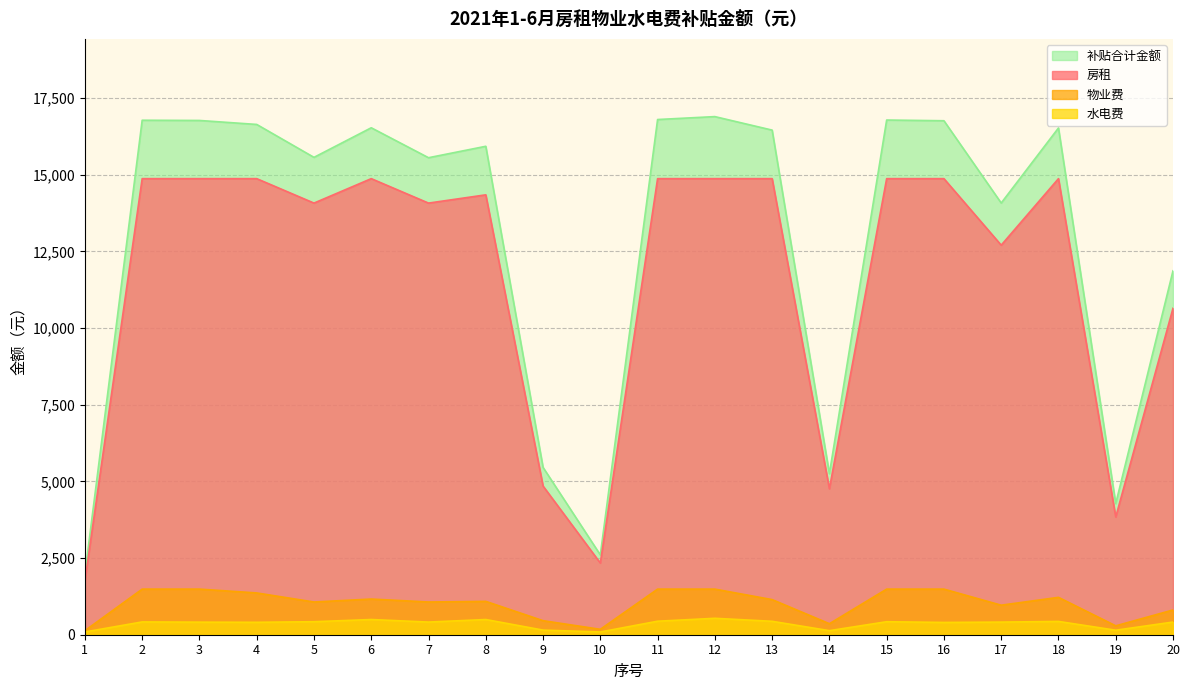

True or false: 补贴合计金额 and 水电费 intersect in this chart.

False